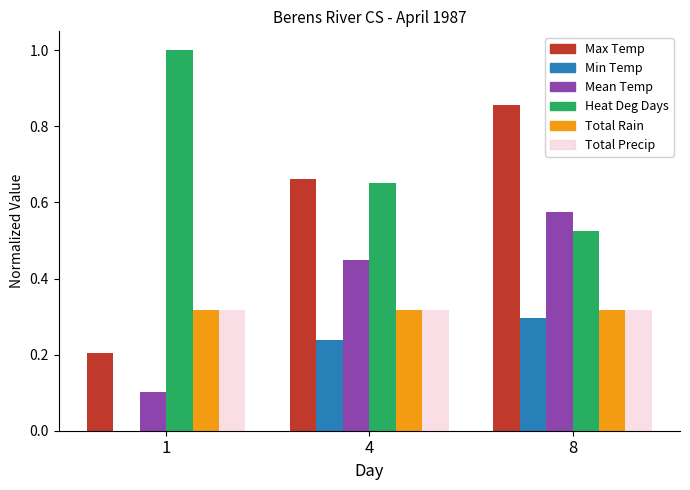

What is the total value across all series at 4?

2.6